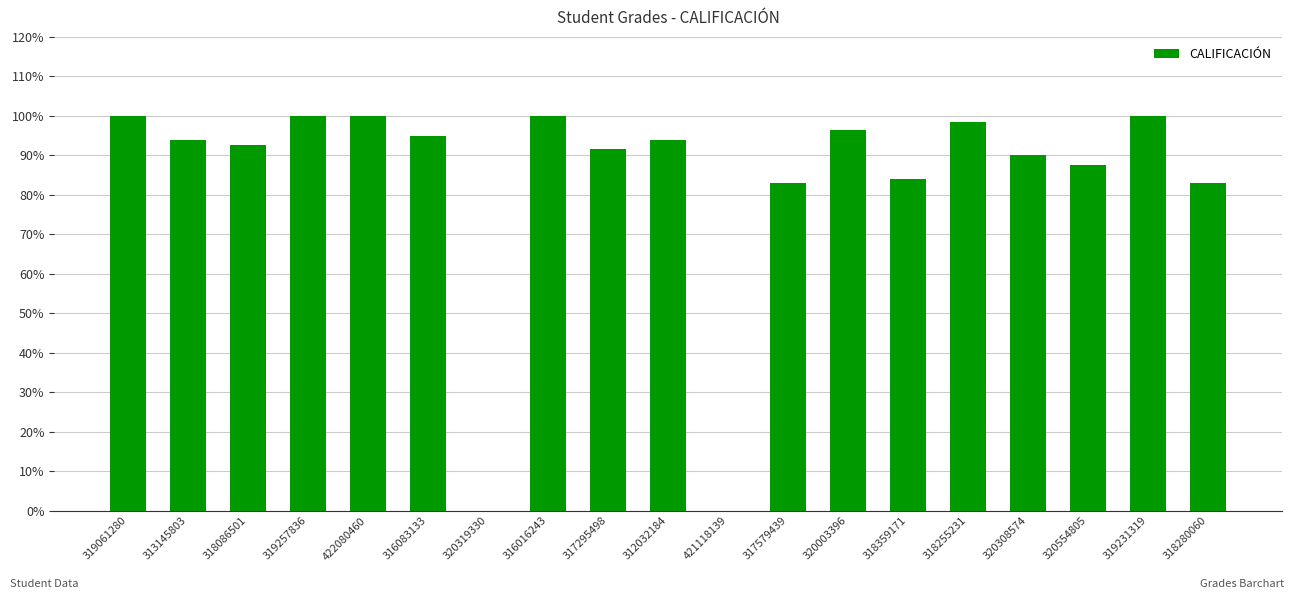

Reading left to right, what are all the values shown in this chart?

10.0	9.4	9.2	10.0	10.0	9.5	0.0	10.0	9.2	9.4	0.0	8.3	9.7	8.4	9.8	9.0	8.8	10.0	8.3